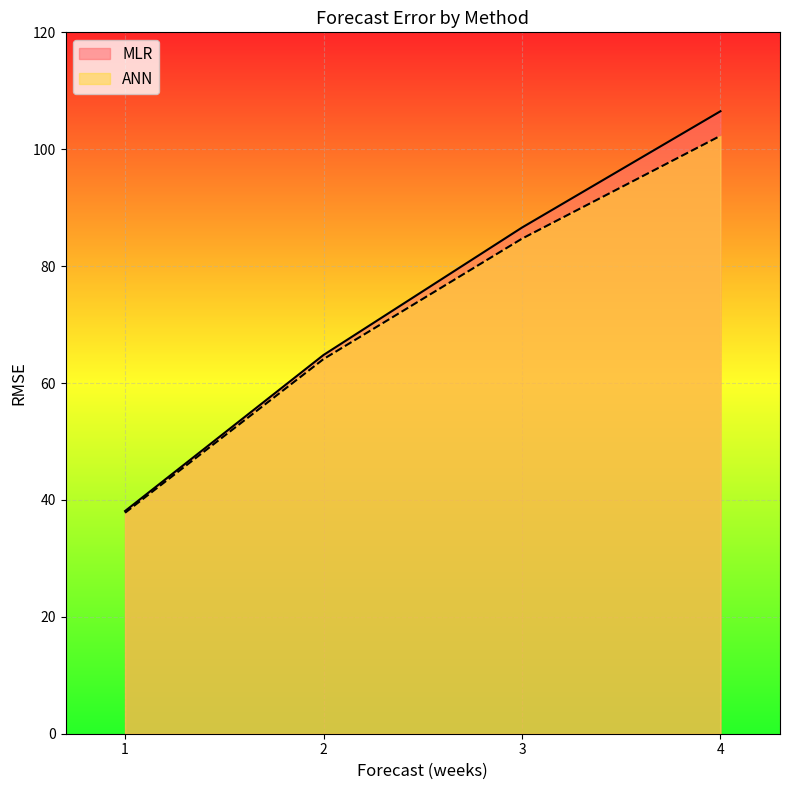

True or false: ANN and MLR cross at least once.

False